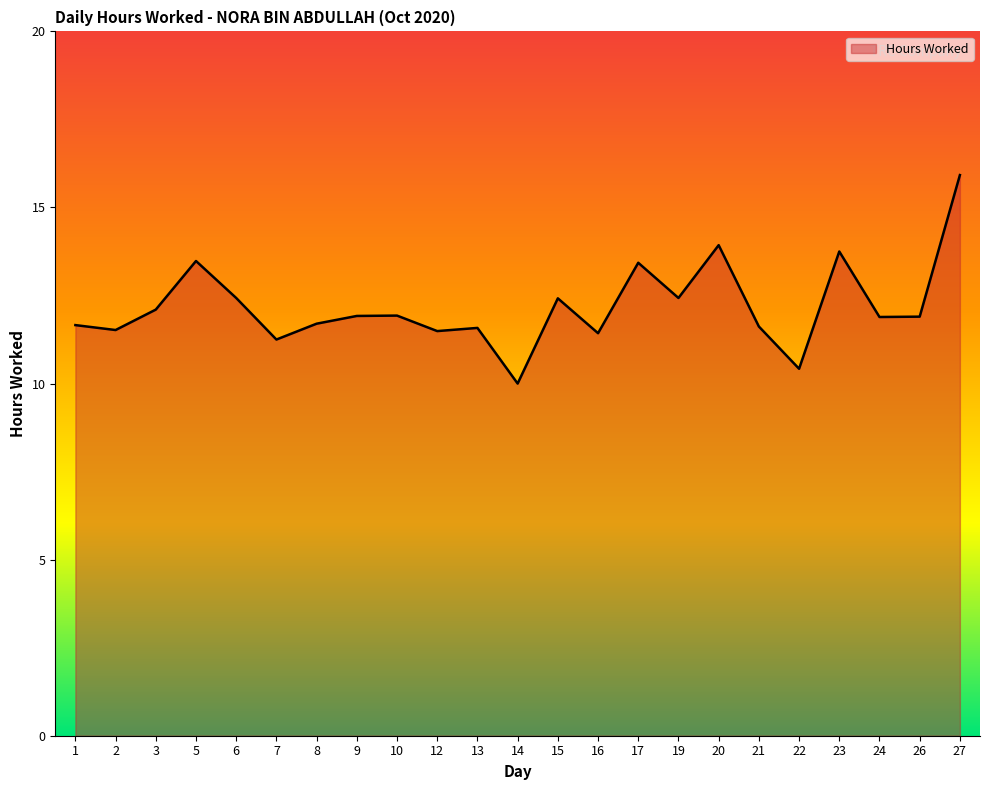

Where is the first local maximum?

5